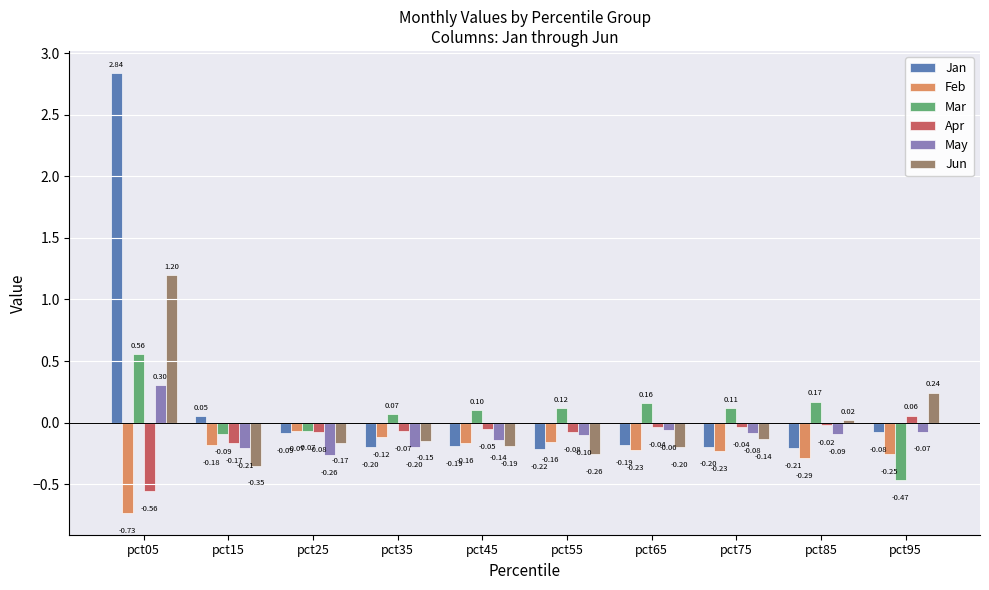

What is the sum of the Jan values at pct35 and pct85?

-0.4